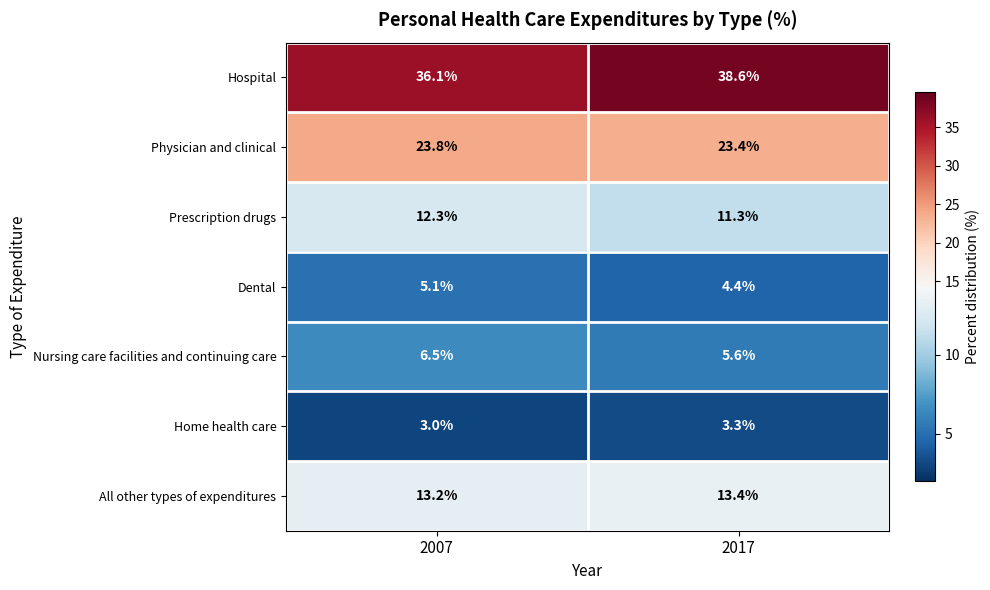

The Prescription drugs series shows 11.3 at 2017. True or false?

True